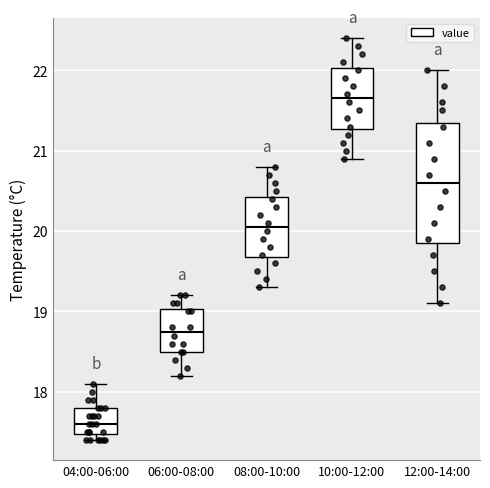

Where is the lower edge of the box for 04:00-06:00 on the y-axis? The values are not printed on the chart, so give them approximately, as read against the axis.

17.5